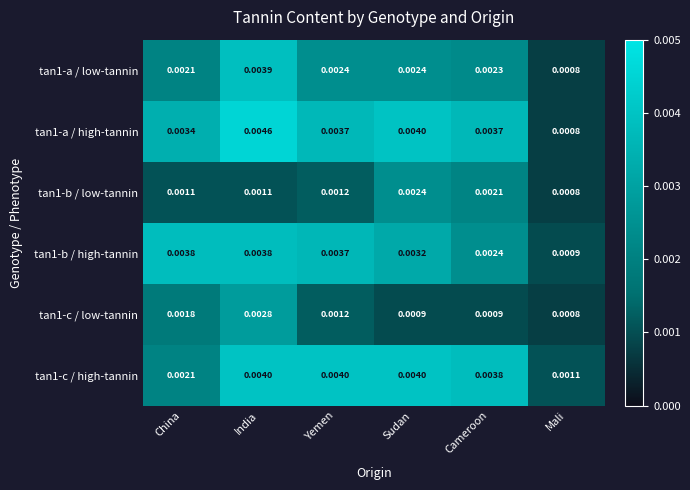

Which category has the highest value across all series?

India